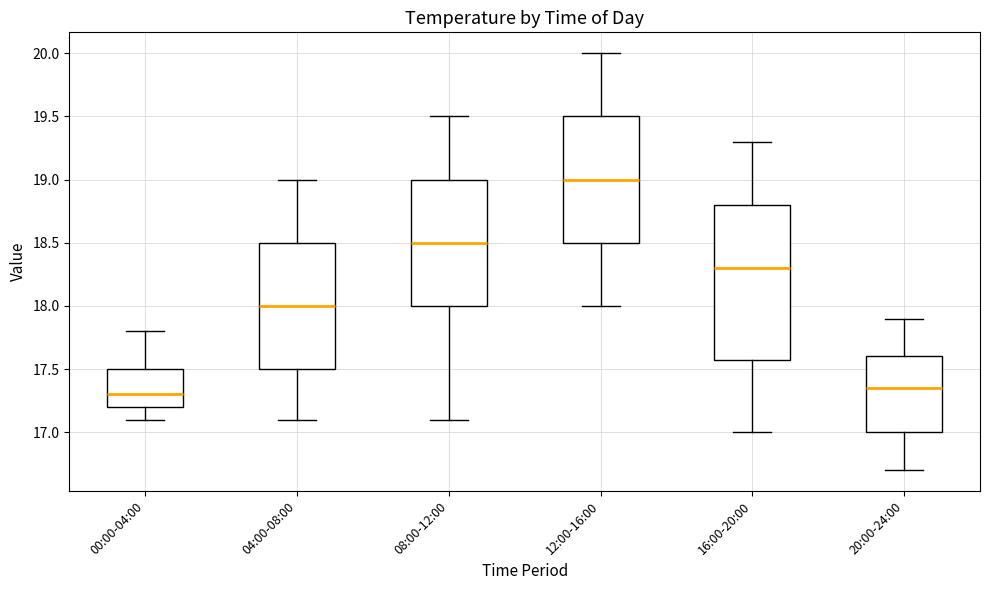

Which box is the tallest, from its lower edge to its upper edge?

16:00-20:00